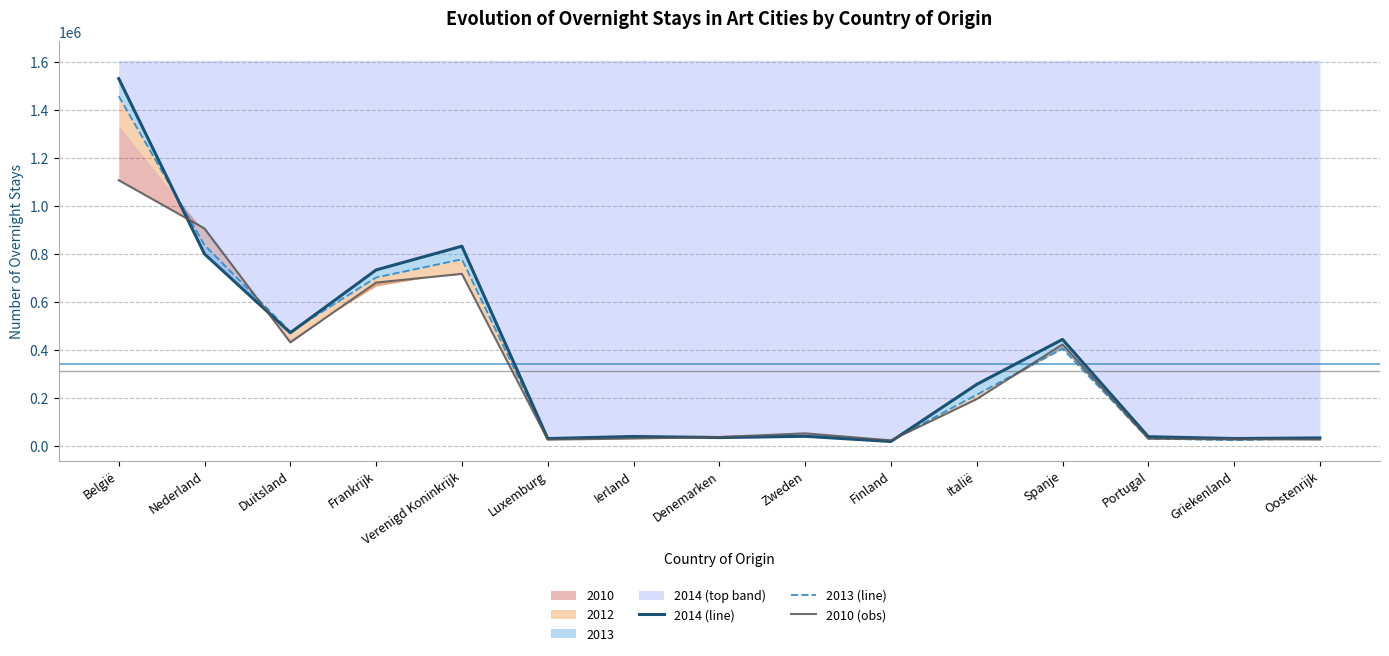

What is the difference between the highest and lowest values at Ierland?

8615